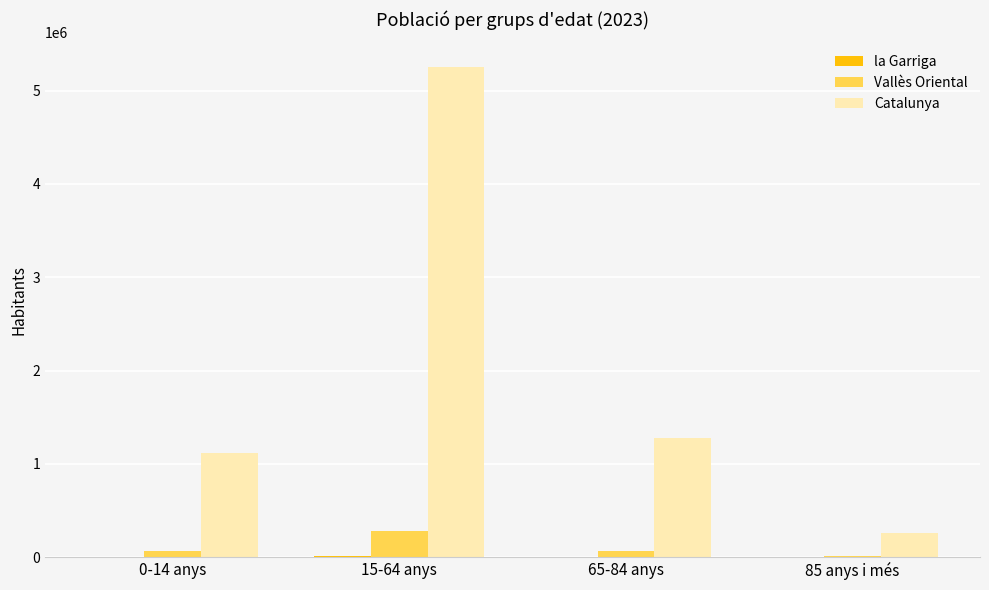

At which label is Catalunya closest to 2756175?

65-84 anys